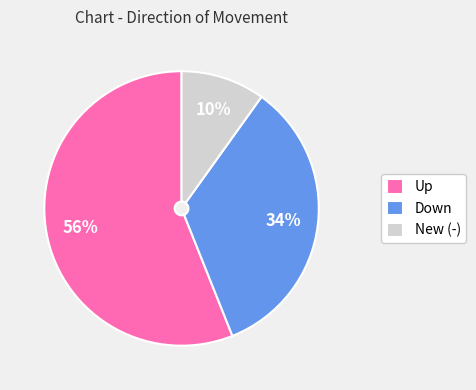

Is Up the majority of the pie?

Yes